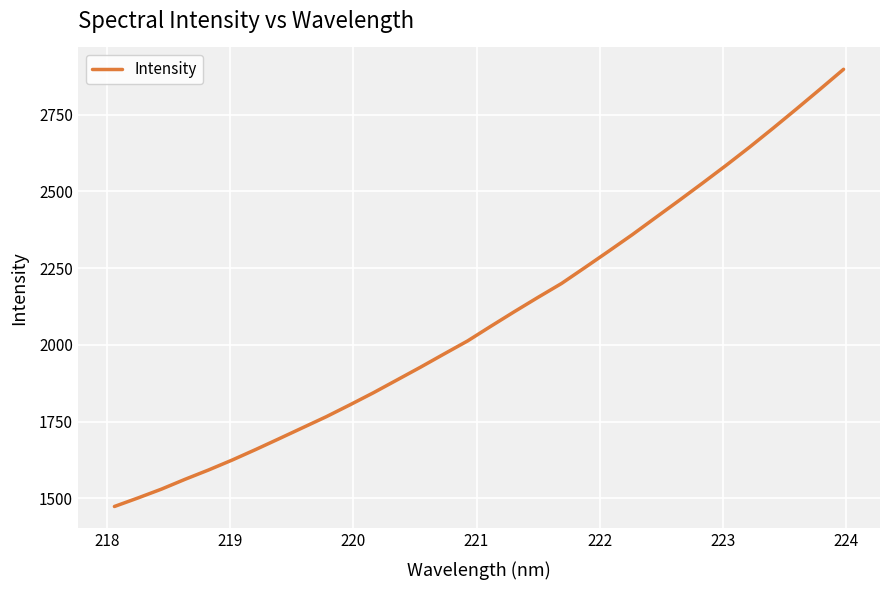

What is the greatest value displayed?

2897.9